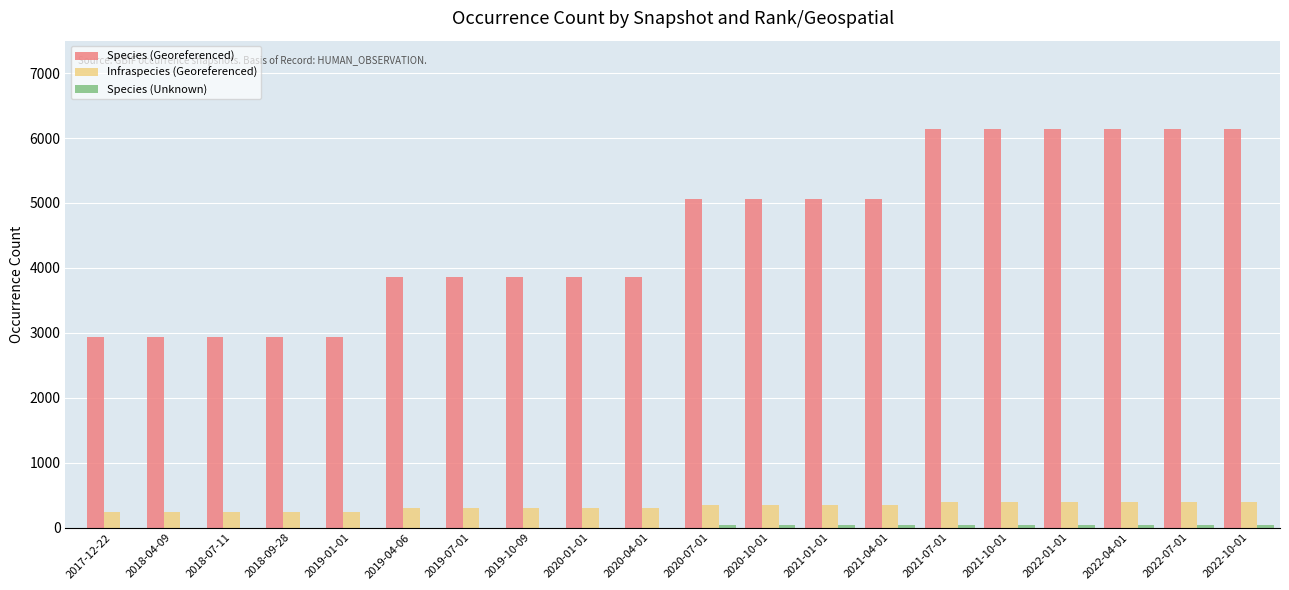

What is the maximum value shown in the chart?

6135